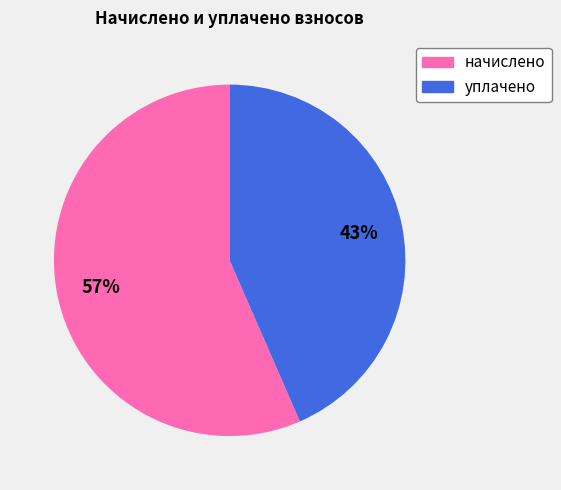

Is there any slice that represents more than half of the pie?

Yes